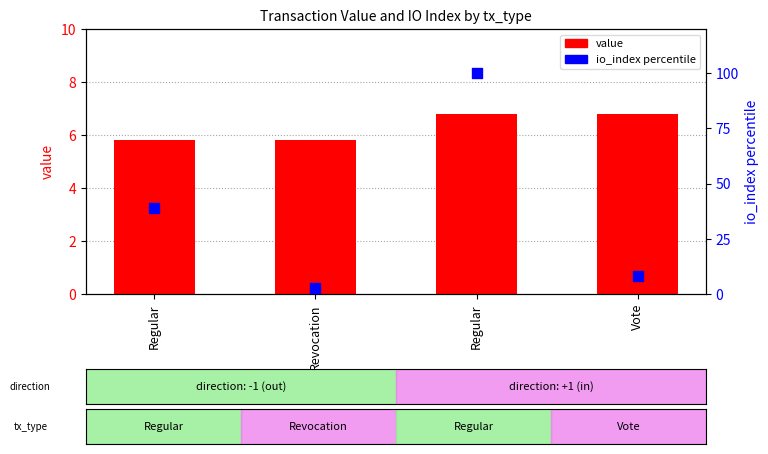

Which series has the largest total across all categories?

io_index (percentile)